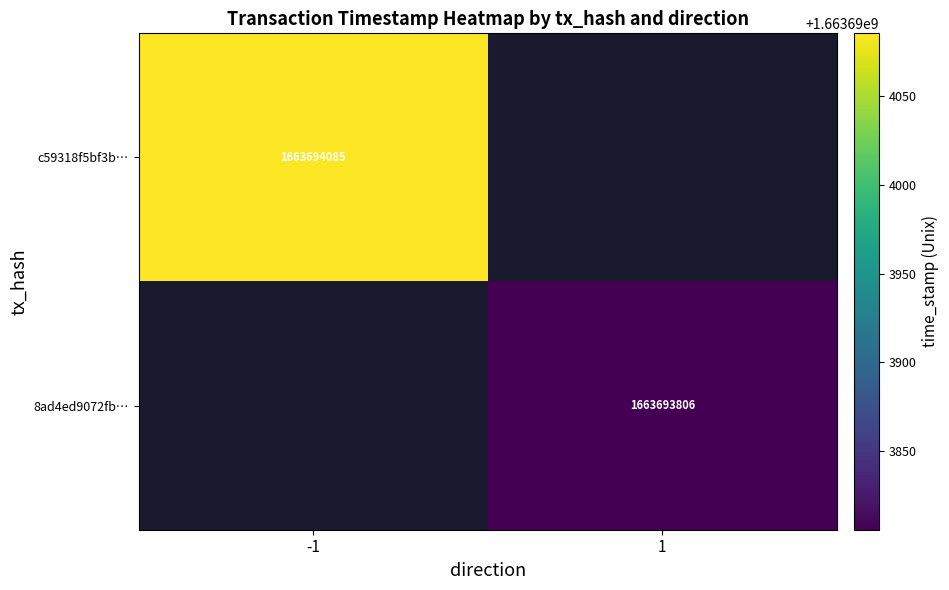

Reading left to right, what are all the values shown in this chart?

c59318f5bf3b29aa68e38a095441311f48273ac: -1	1663694085
8ad4ed9072fb7fd0f422c5af3a26bd6e750d215: 1	1663693806